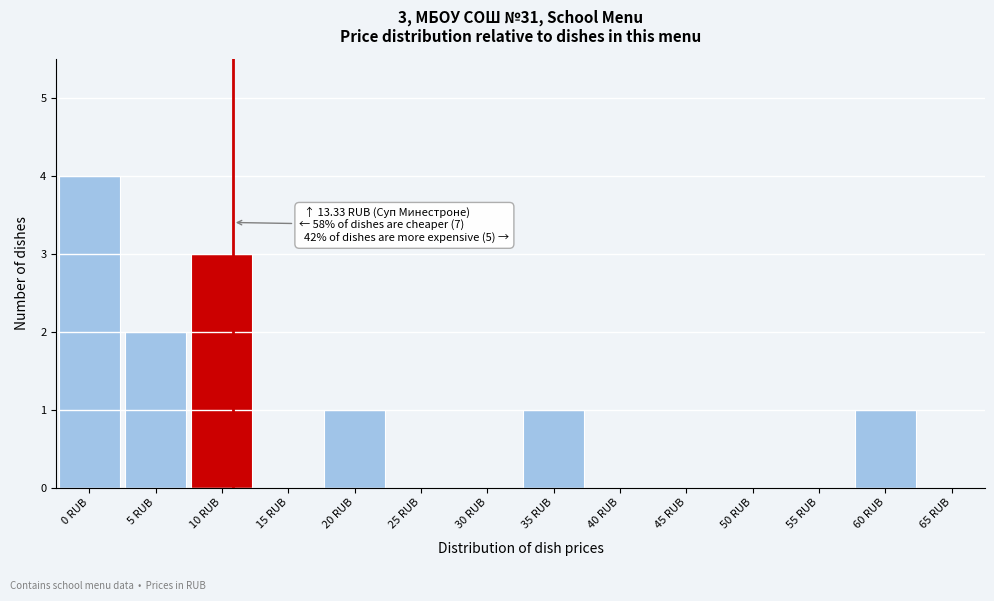

Reading left to right, what are all the values shown in this chart?

0 RUB=4	5 RUB=2	10 RUB=3	15 RUB=0	20 RUB=1	25 RUB=0	30 RUB=0	35 RUB=1	40 RUB=0	45 RUB=0	50 RUB=0	55 RUB=0	60 RUB=1	65 RUB=0